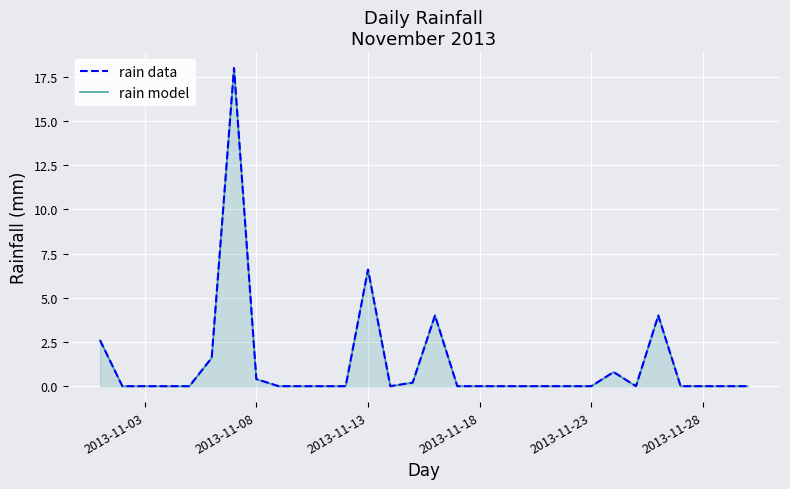

True or false: rain data and rain model intersect in this chart.

False